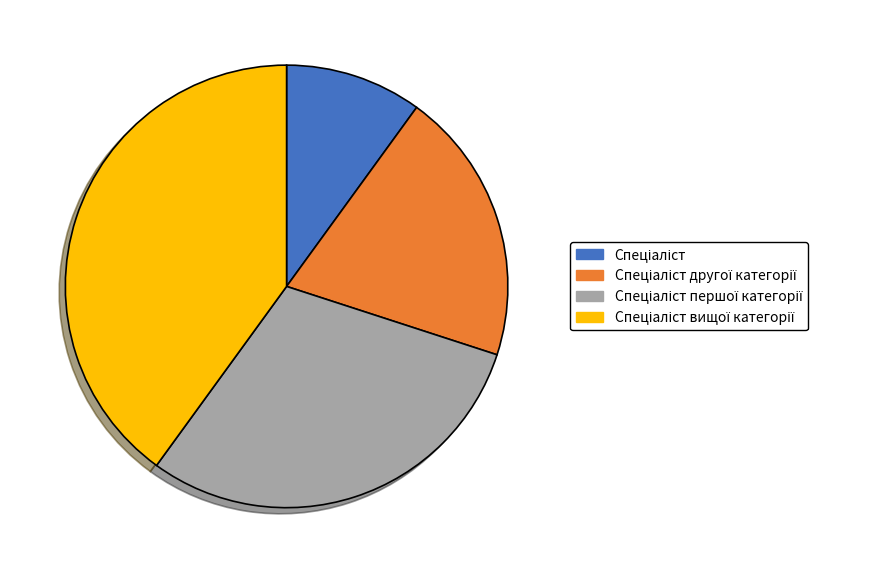

Is there any slice that represents more than half of the pie?

No